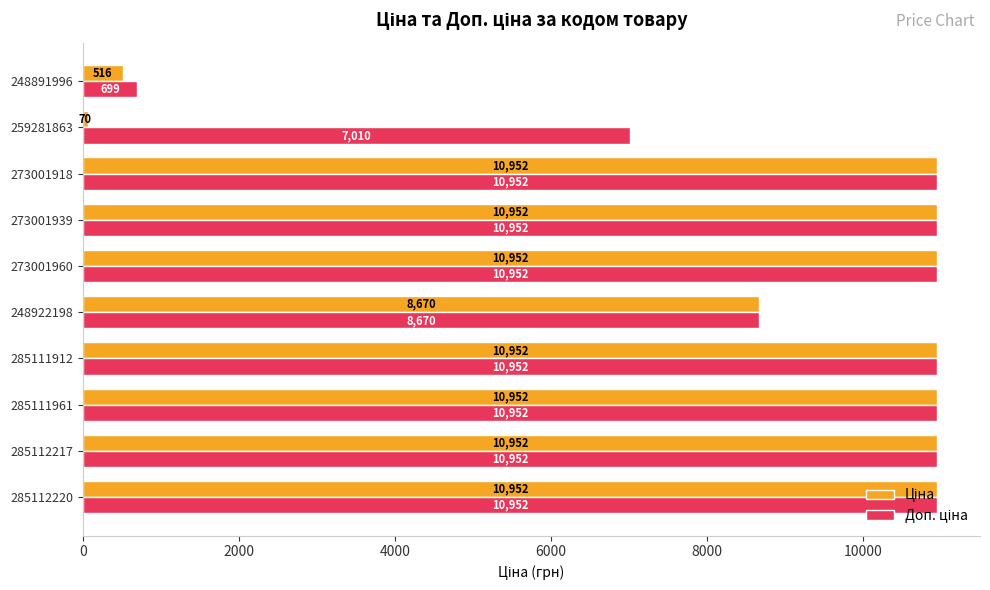

Which label corresponds to the smallest value in the chart?

259281863